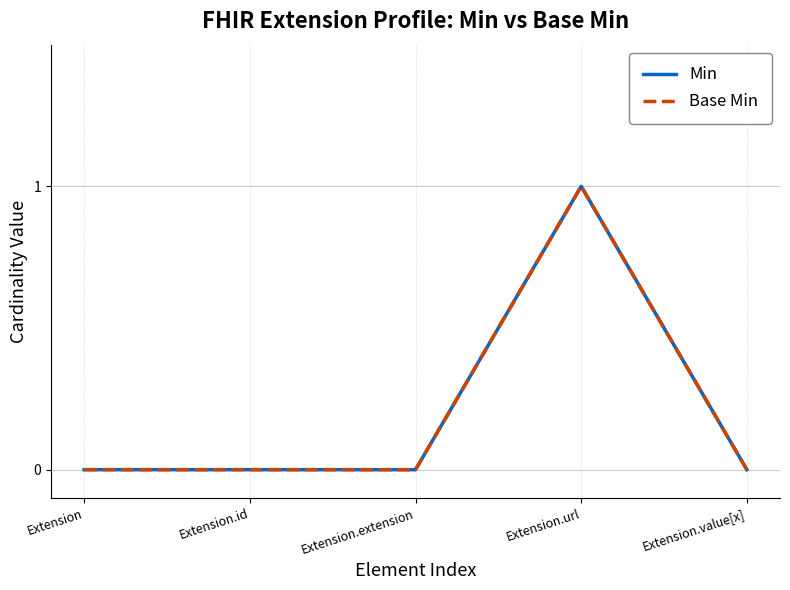

How many Min values are between 0 and 1?

5